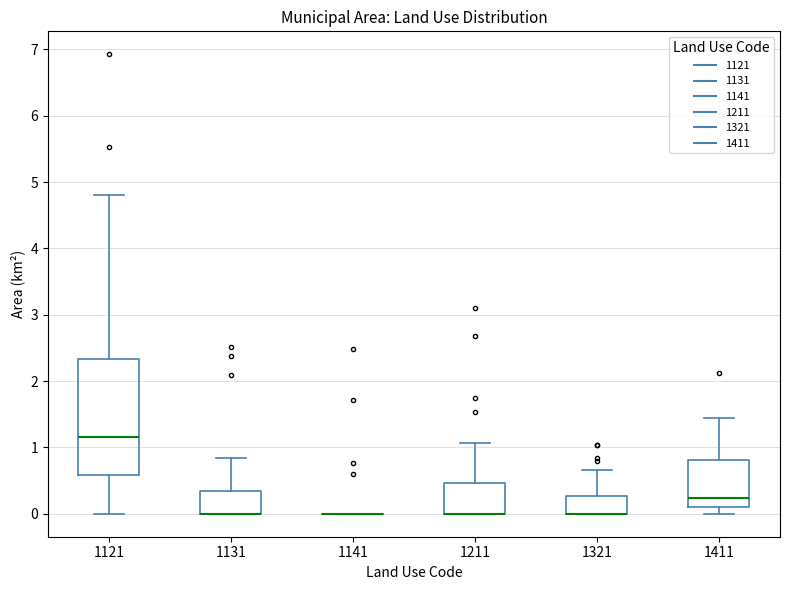

Reading left to right, transcribe this box plot: for each box, give where its median line is, the range the box spans, and where its two whiskers end, as read against the y-axis. The values are not printed on the chart, so give them approximately, as read against the axis.

1121: median 1.2, box 0.6 to 2.3, whiskers 0.0 to 4.8
1131: median 0.0 (drawn on the box's lower edge), box 0.0 to 0.3, whiskers 0.0 to 0.8
1141: box collapsed to a line at 0.0, whiskers 0.0 to 0.0
1211: median 0.0 (drawn on the box's lower edge), box 0.0 to 0.5, whiskers 0.0 to 1.1
1321: median 0.0 (drawn on the box's lower edge), box 0.0 to 0.3, whiskers 0.0 to 0.7
1411: median 0.2, box 0.1 to 0.8, whiskers 0.0 to 1.4